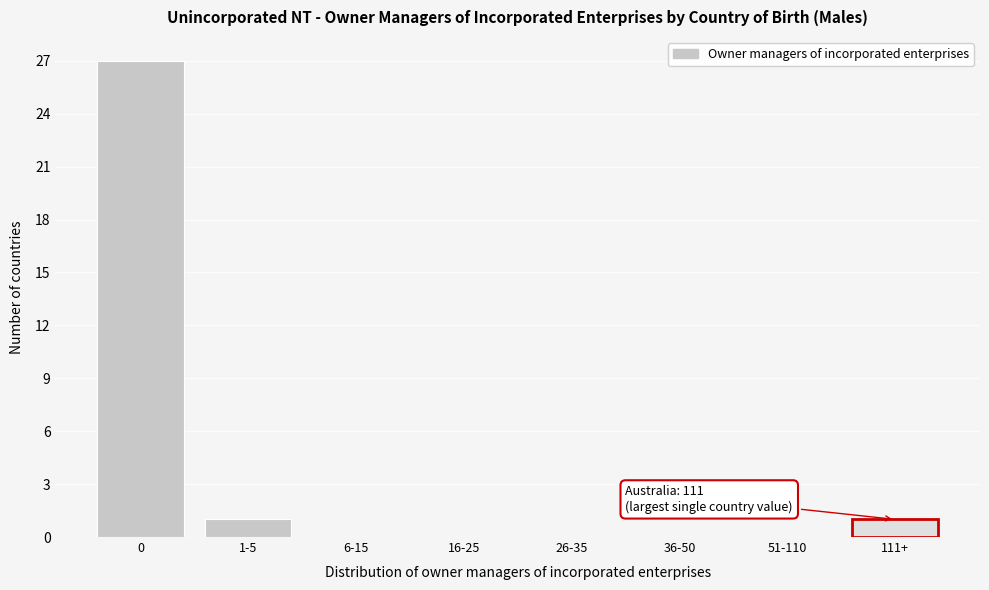

Reading left to right, transcribe all the data shown in this chart.

0=27	1-5=1	6-15=0	16-25=0	26-35=0	36-50=0	51-110=0	111+=1